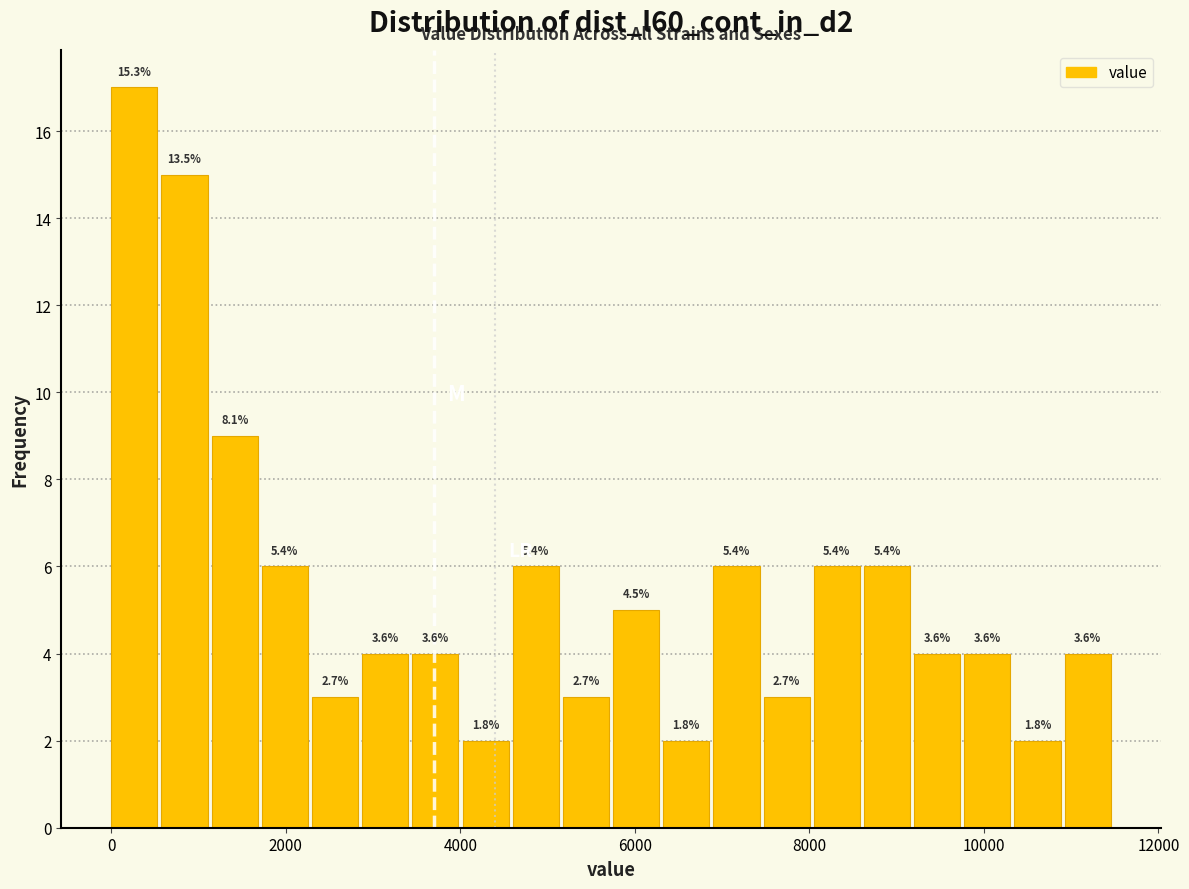

Around what value on the x-axis is the tallest bar? Give the approximate position of its centre, as read against the axis.

200